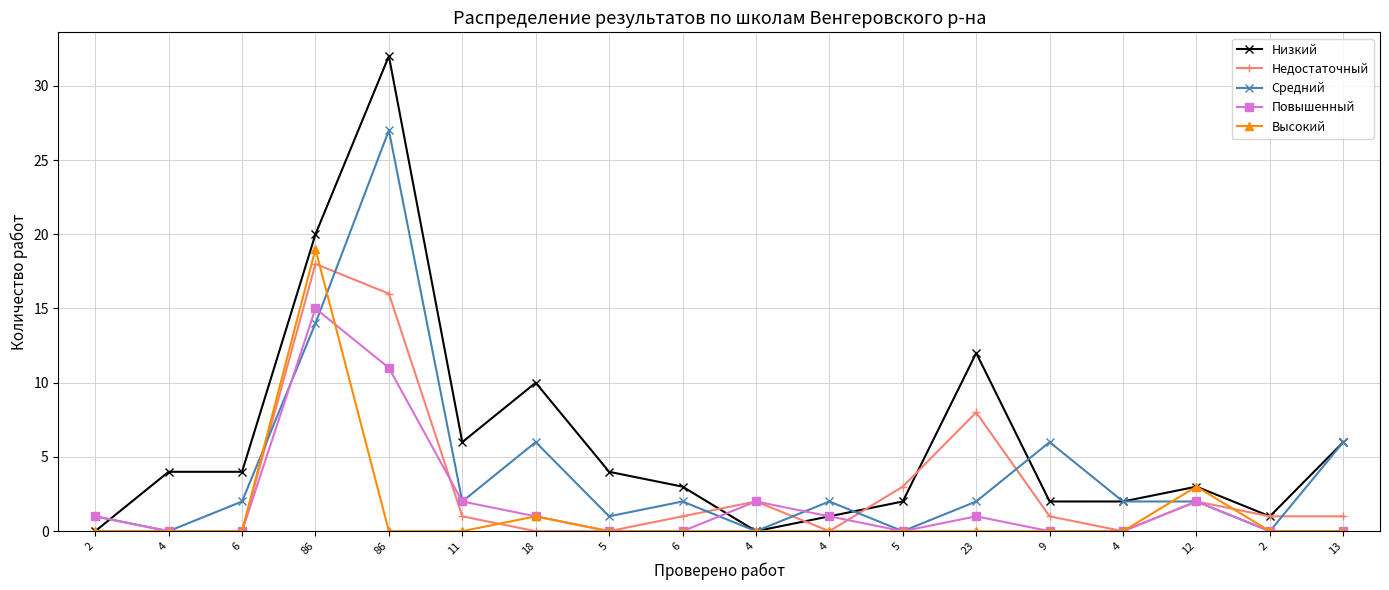

Which has a higher value, 11 or 23?

23